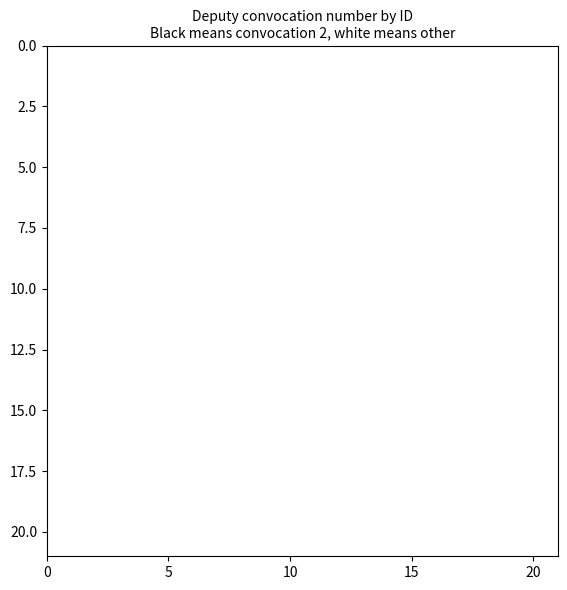

How many data points does each series have?

21